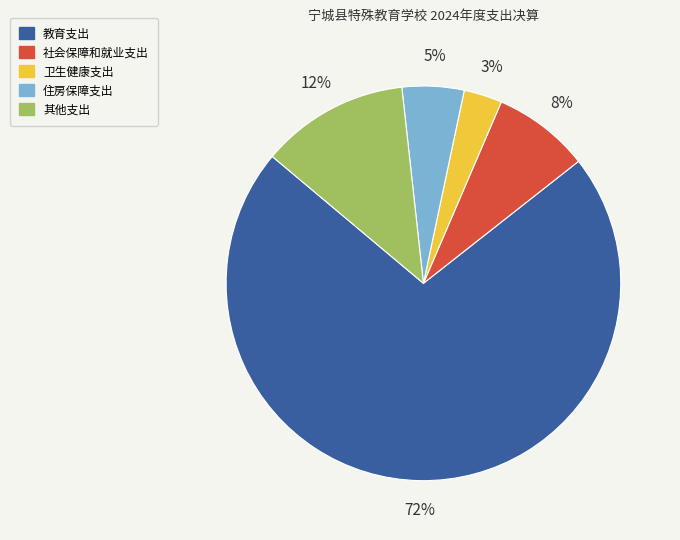

Between 其他支出 and 卫生健康支出, which is larger?

其他支出